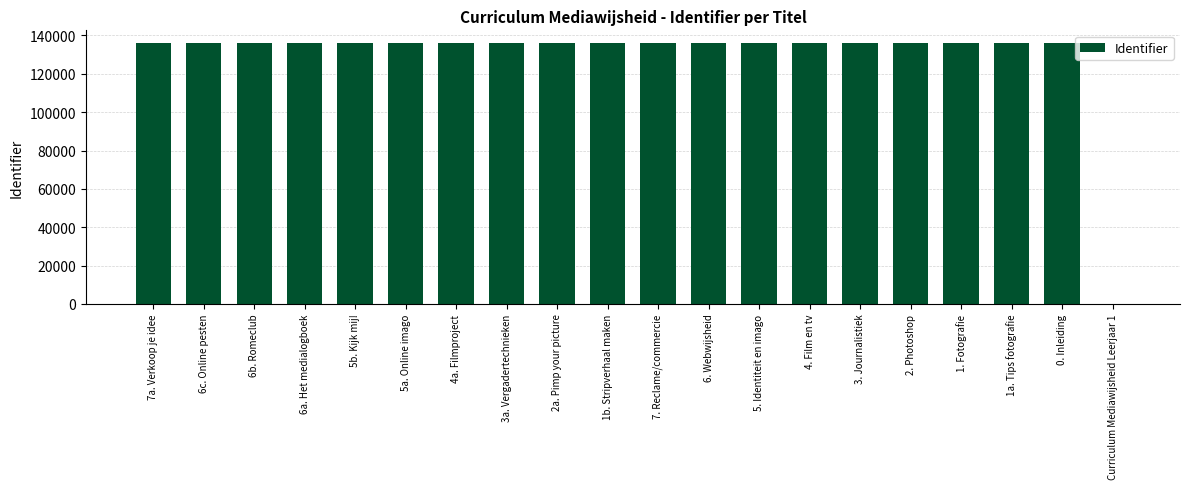

What is the sum of all values?

2581709